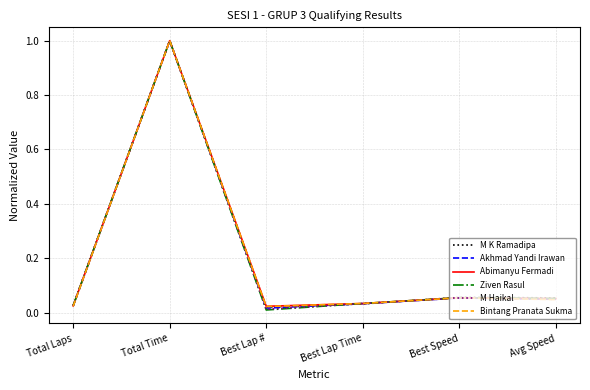

At how many categories does at least one series exceed 0?

6